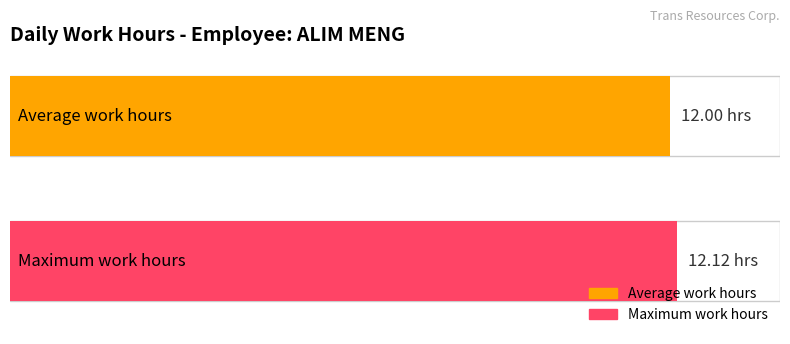

The Maximum utilization series shows 6.7 at 6-Nov. True or false?

False